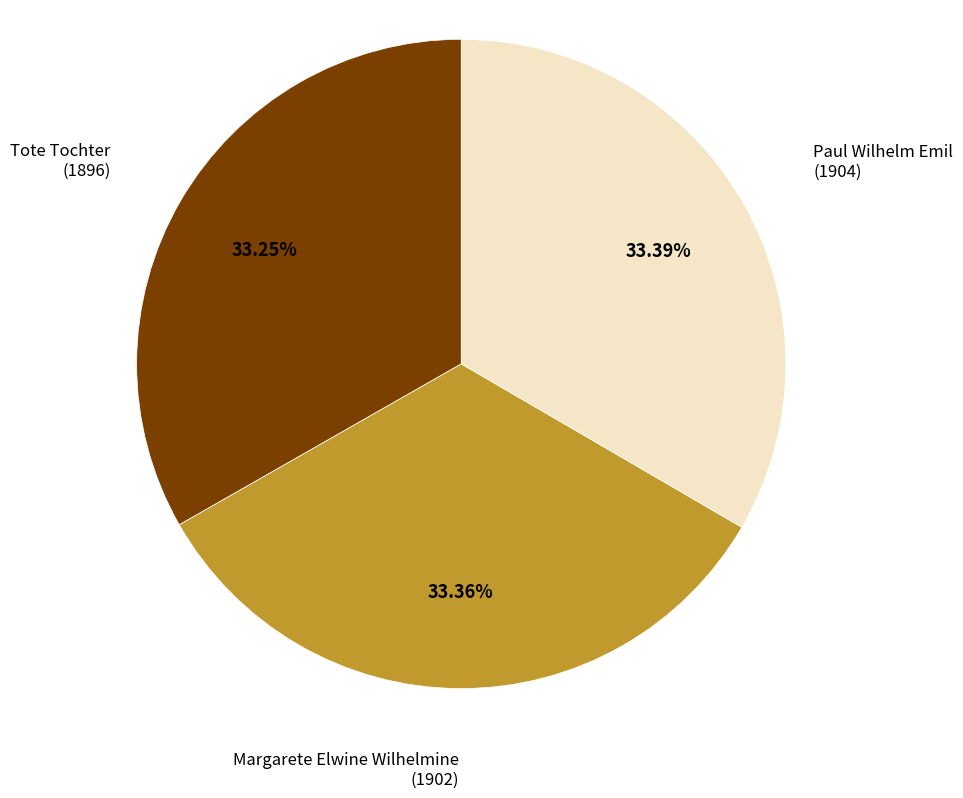

How many segments does this pie chart have?

3